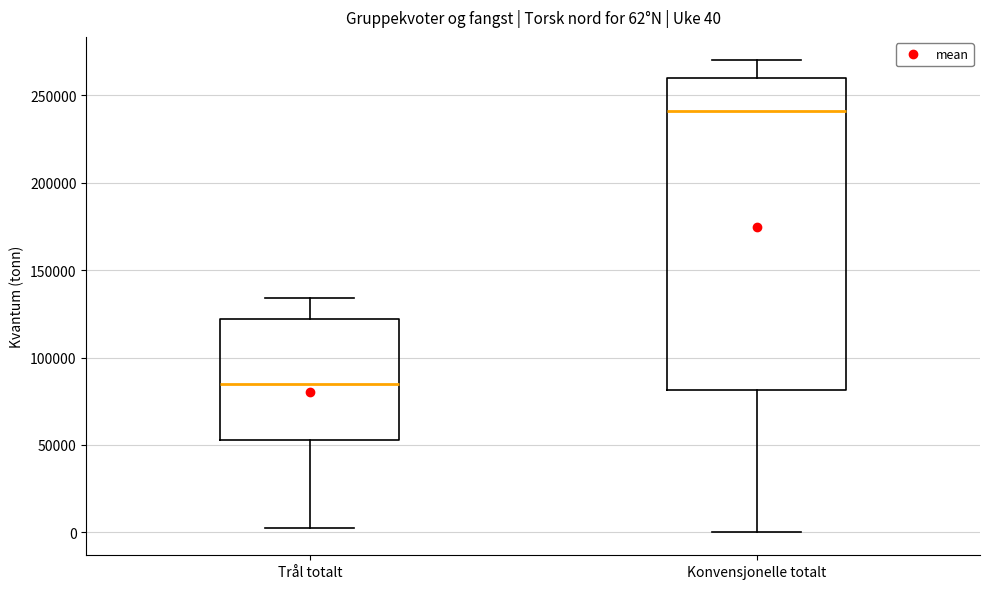

Which box has the lowest median line?

Trål totalt